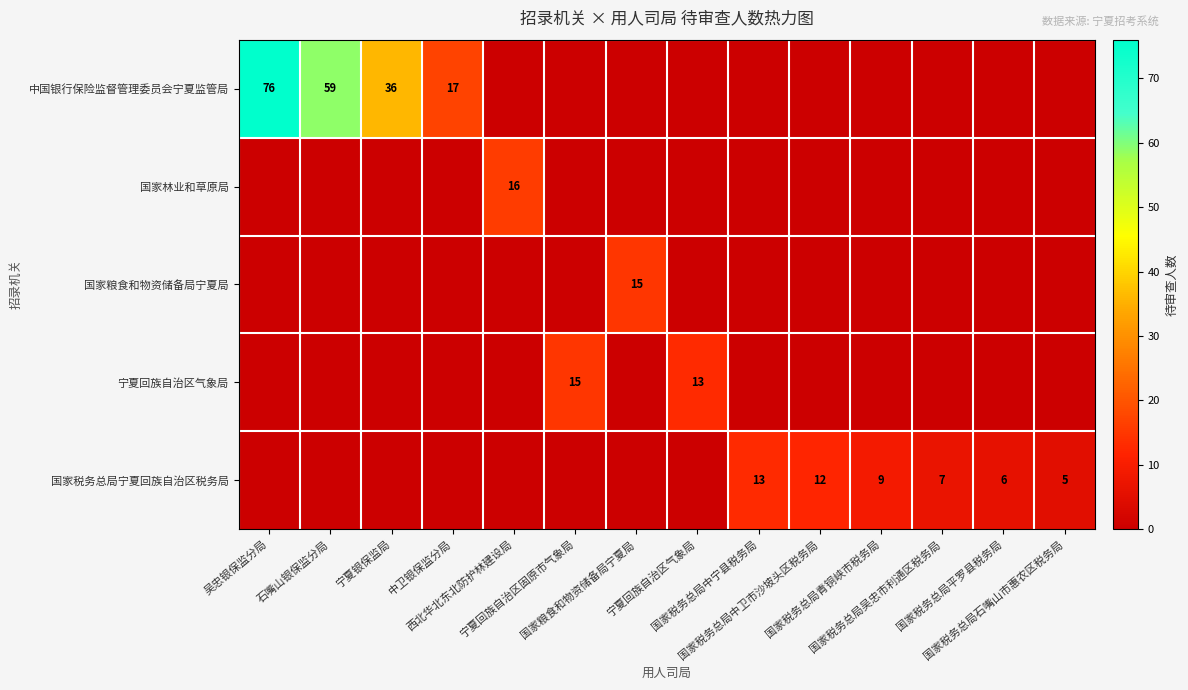

What is the spread (max minus min) of values at 中卫银保监分局?

17